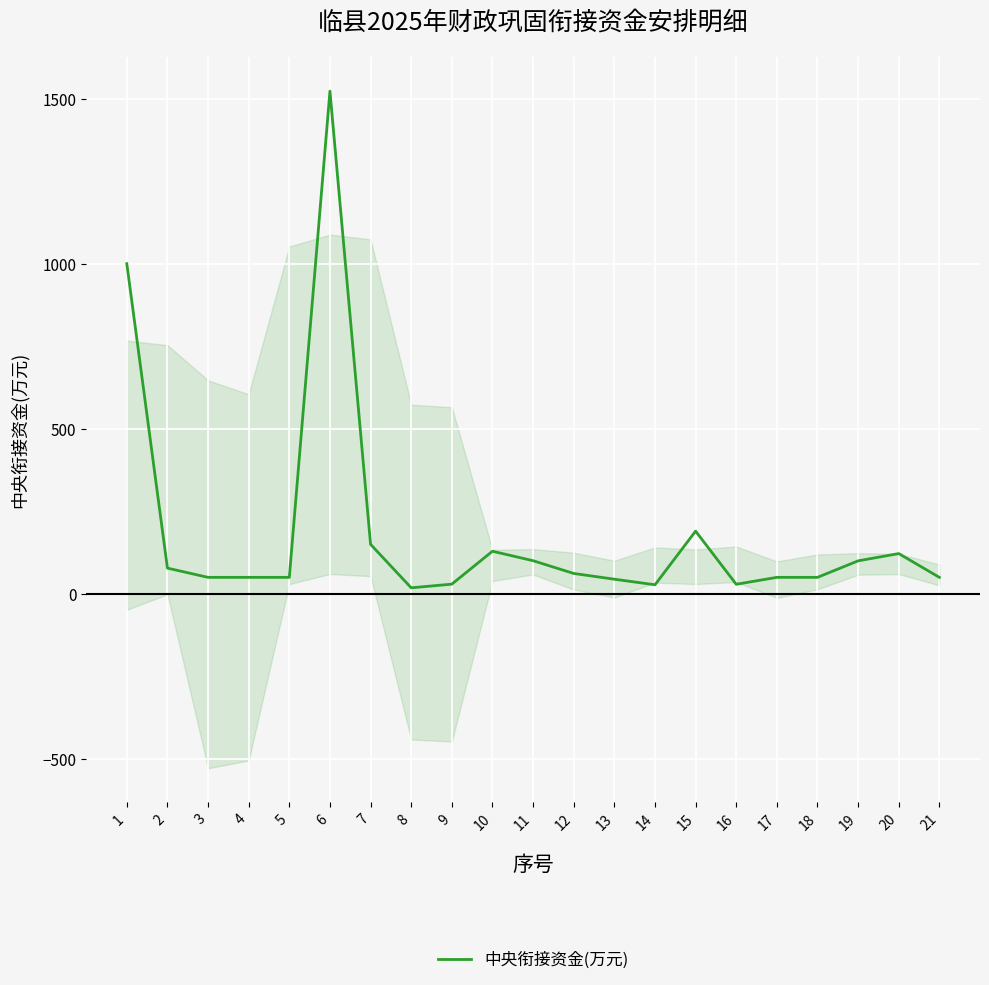

What is the value of the 13th point from the left?

44.4